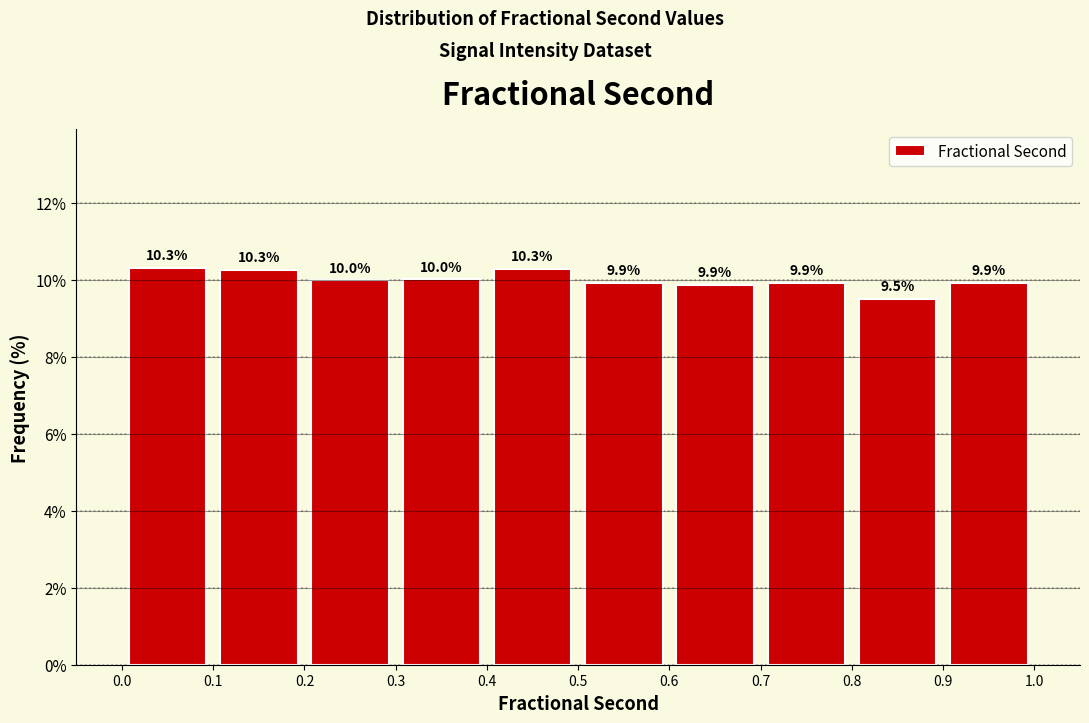

Reading left to right, list every bar in this chart as the range it spans on the x-axis followed by its height.

0.0 to 0.1: 10.3
0.1 to 0.2: 10.3
0.2 to 0.3: 10.0
0.3 to 0.4: 10.0
0.4 to 0.5: 10.3
0.5 to 0.6: 9.9
0.6 to 0.7: 9.9
0.7 to 0.8: 9.9
0.8 to 0.9: 9.5
0.9 to 1.0: 9.9